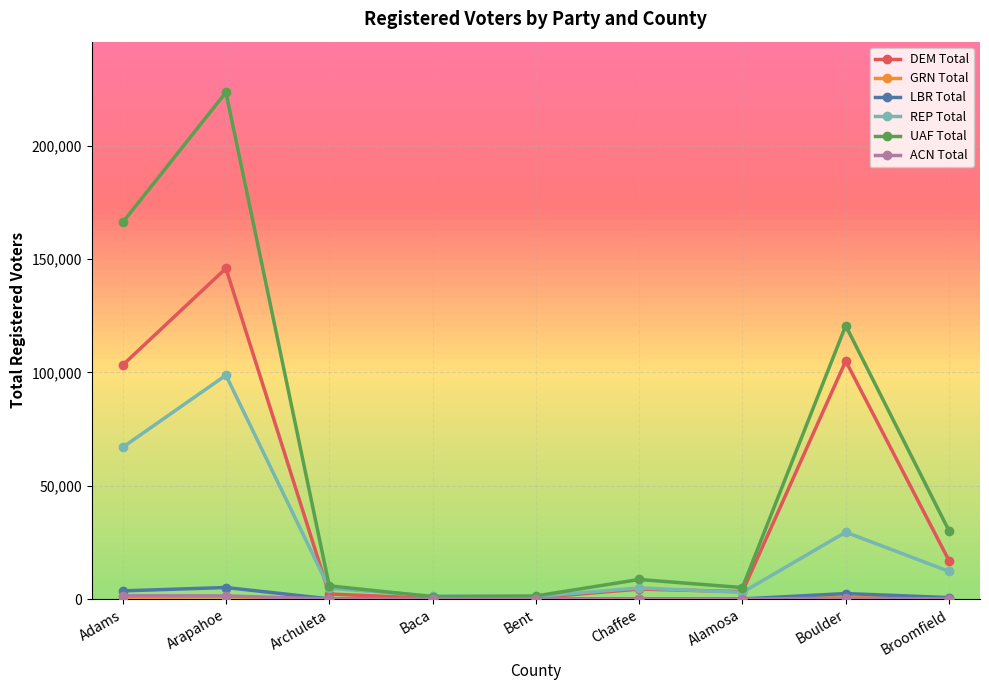

What is the greatest value displayed?

223455